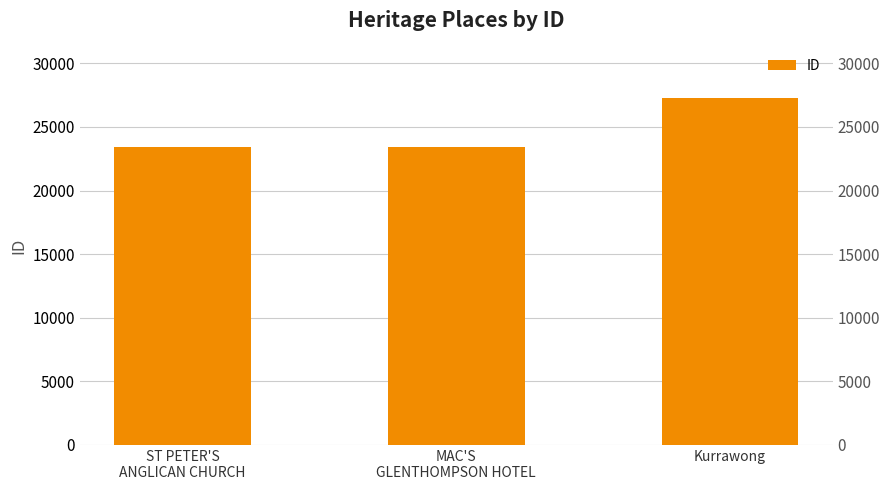

True or false: the data shows 6124 at ST PETER'S
ANGLICAN CHURCH.

False